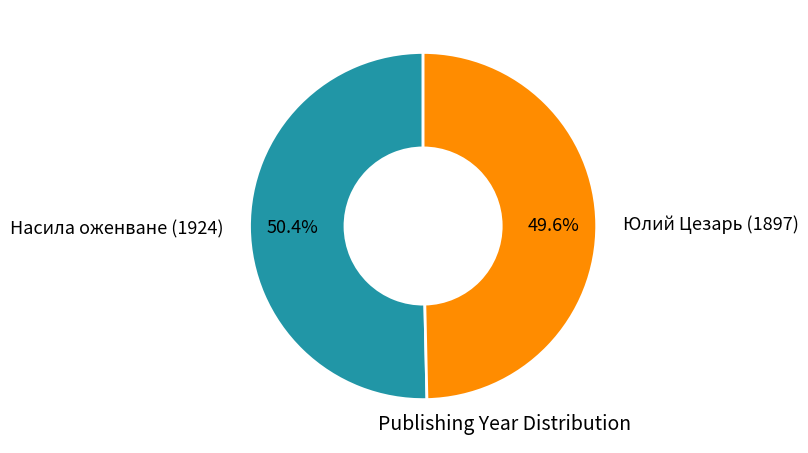

How many segments does this pie chart have?

2